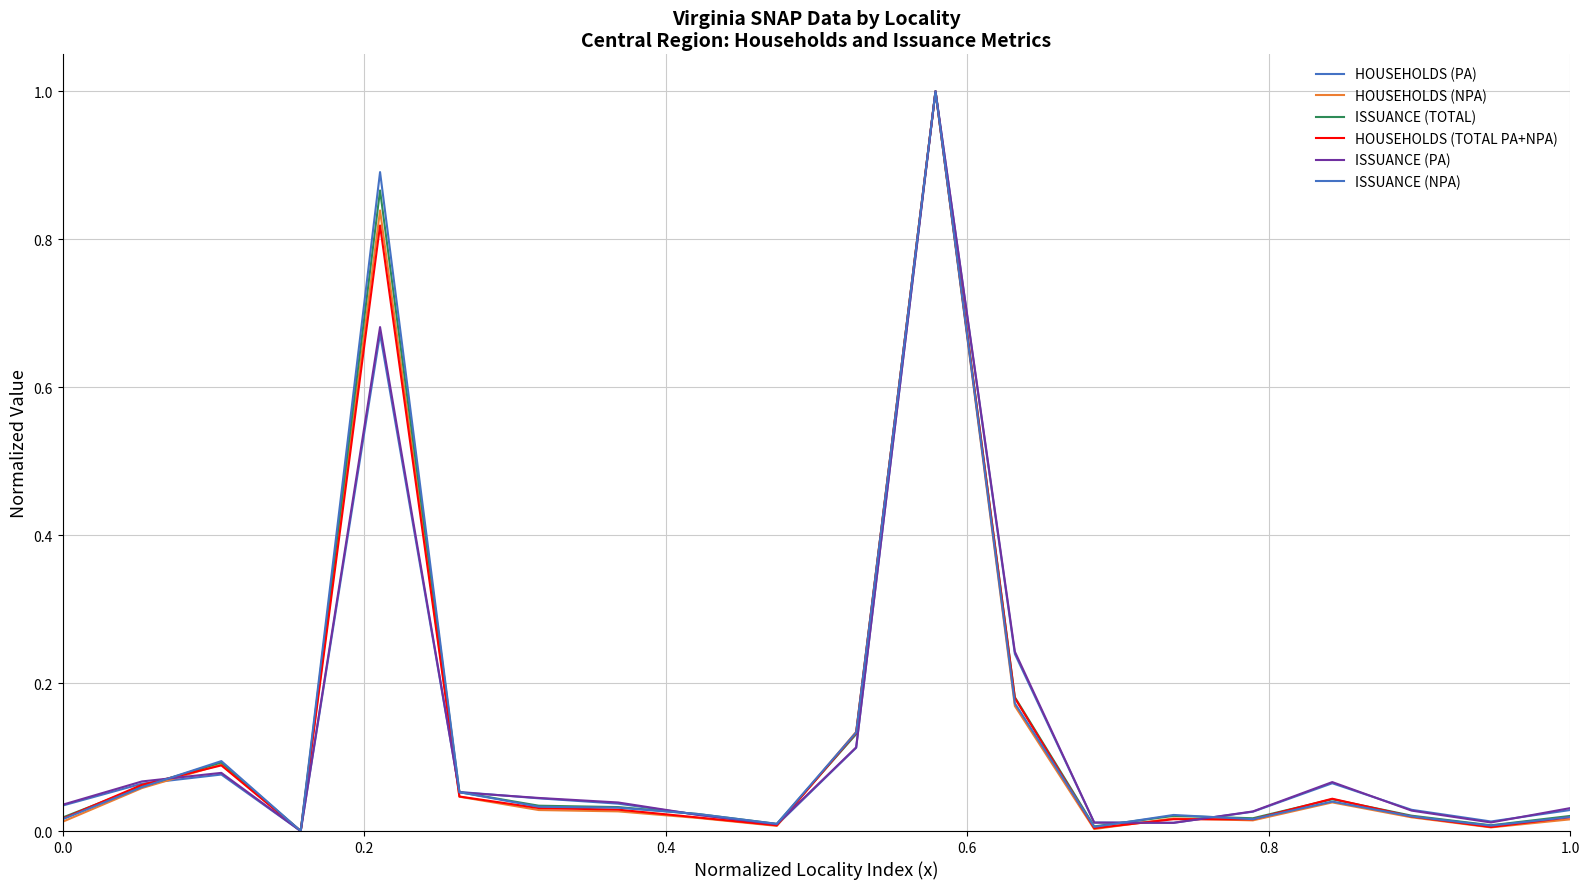

How many lines are shown in the chart?

6